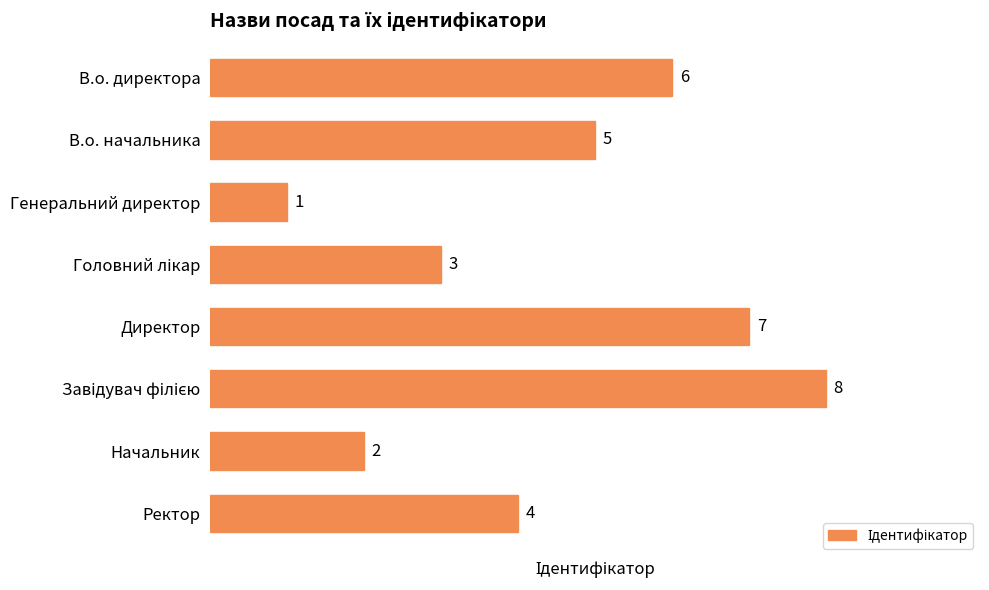

What is the difference between the maximum and minimum values?

7